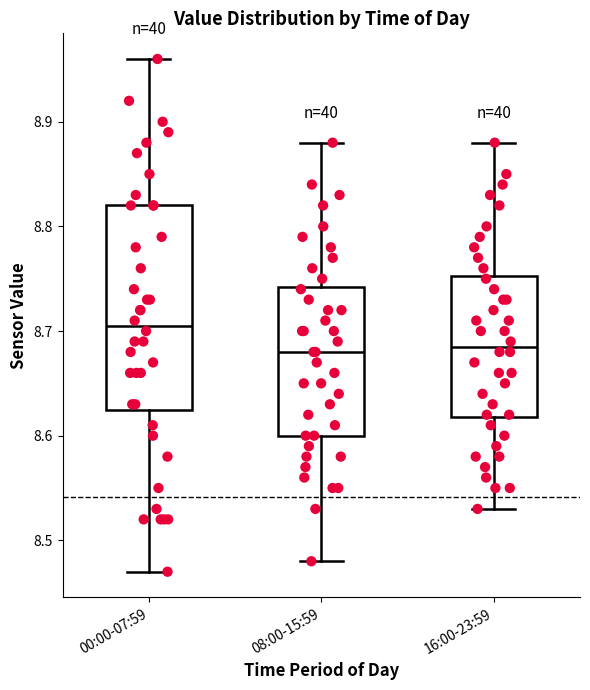

Reading left to right, transcribe this box plot: for each box, give where its median line is, the range the box spans, and where its two whiskers end, as read against the y-axis. The values are not printed on the chart, so give them approximately, as read against the axis.

00:00-07:59: median 8.71, box 8.63 to 8.82, whiskers 8.47 to 8.96
08:00-15:59: median 8.68, box 8.60 to 8.74, whiskers 8.48 to 8.88
16:00-23:59: median 8.69, box 8.62 to 8.75, whiskers 8.53 to 8.88